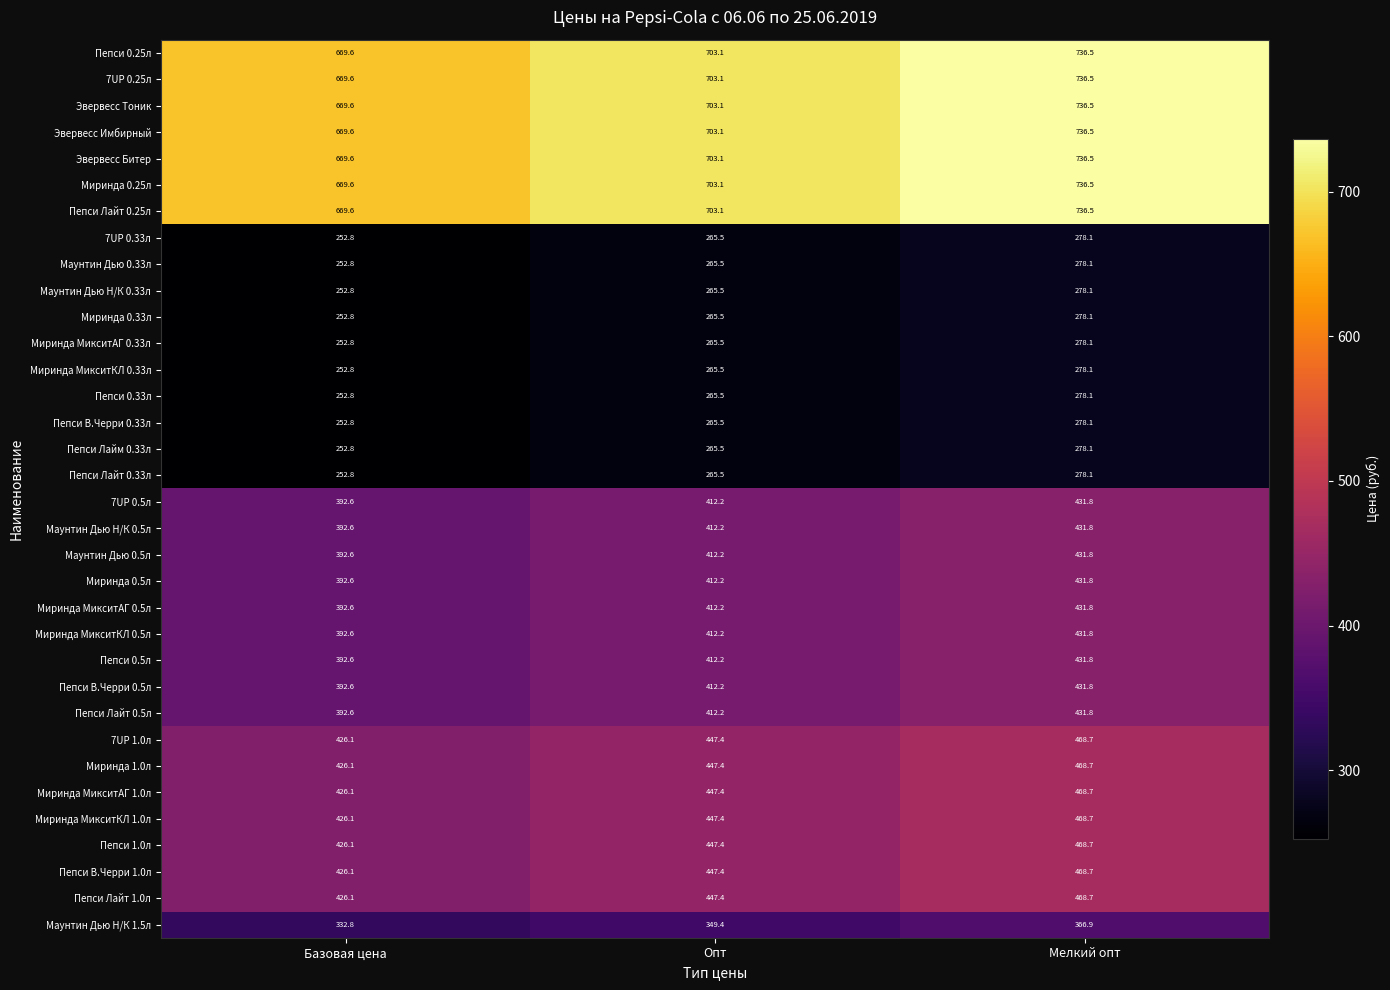

At which category is the sum across all series the highest?

Мелкий опт